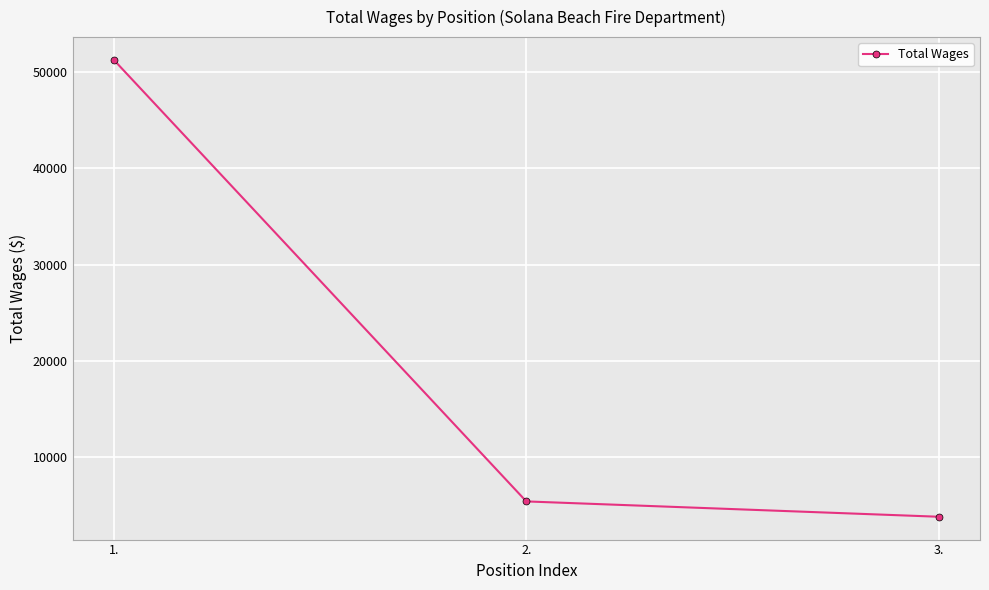

Rank the categories by value from lowest to highest.

3., 2., 1.